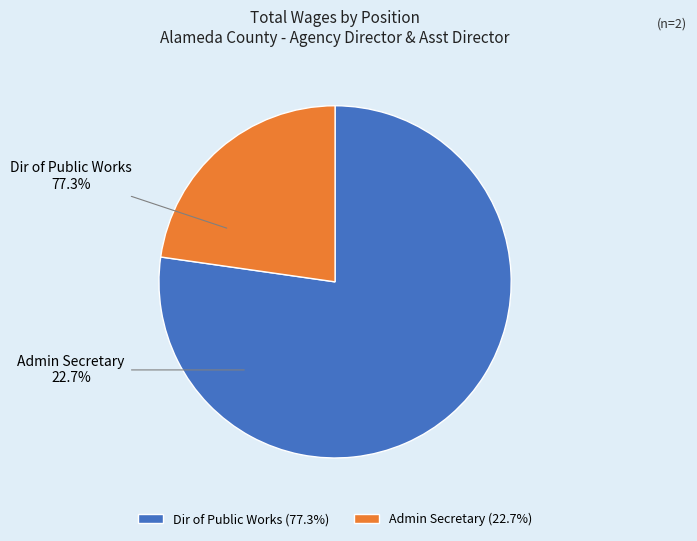

Does any single category account for the majority?

Yes